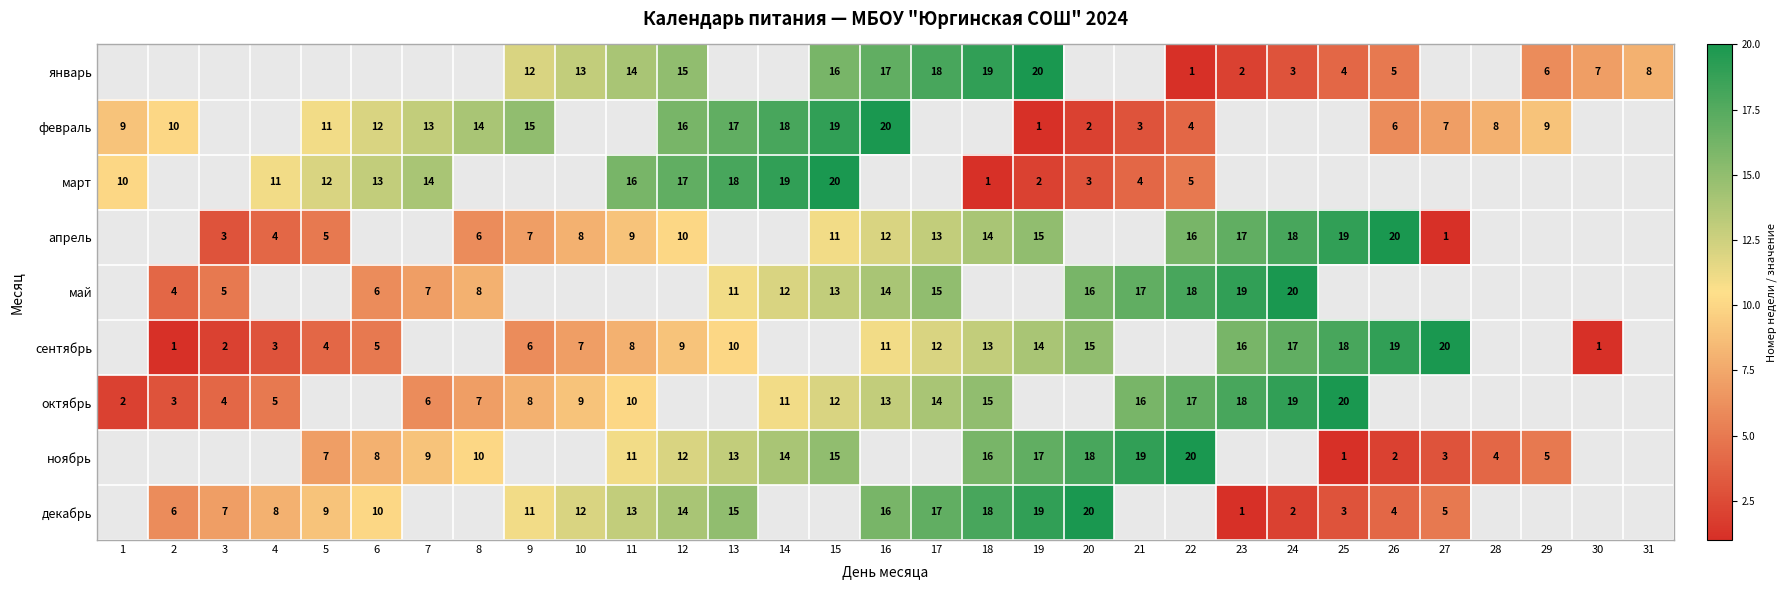

The value of ноябрь at 11 is 19. True or false?

False